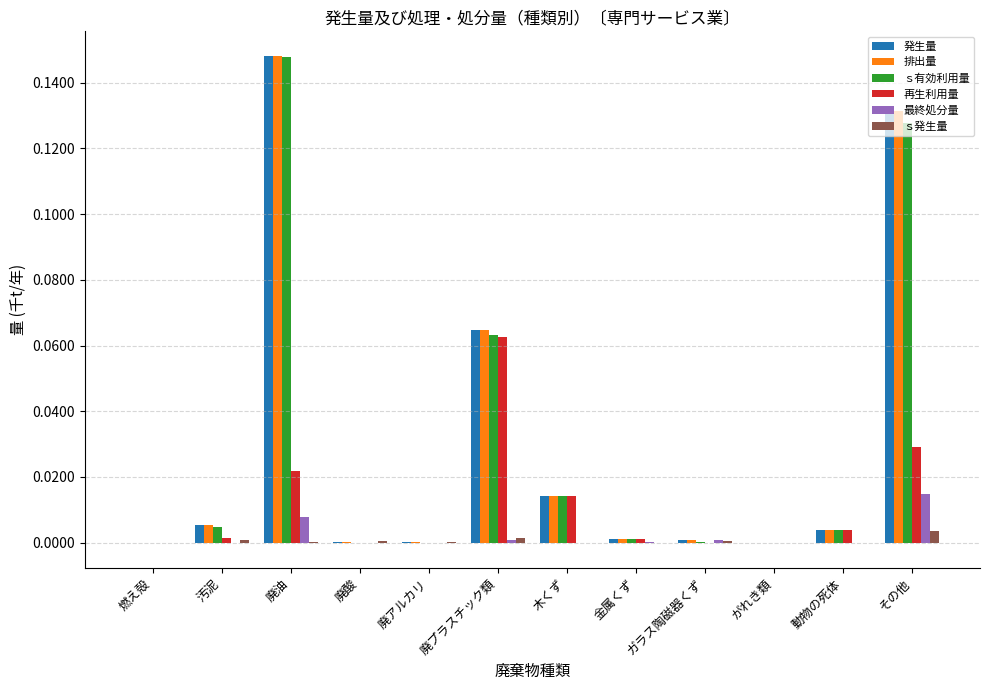

What are all the series names shown in the legend?

発生量, 排出量, ｓ有効利用量, 再生利用量, 最終処分量, ｓ発生量